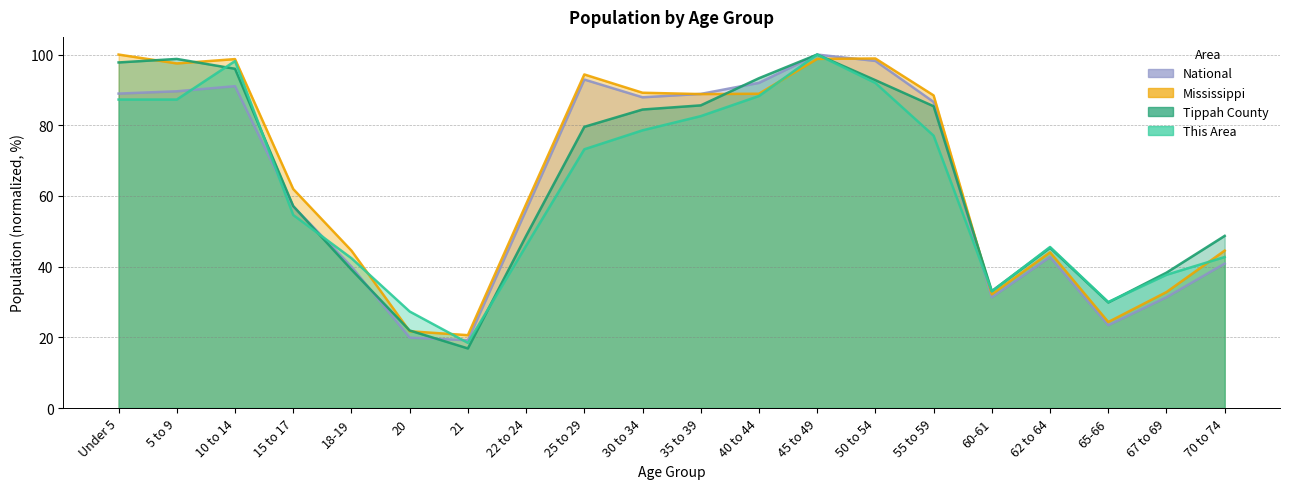

At 22 to 24, list the series in order from largest to smallest.

Mississippi, National, Tippah County, This Area